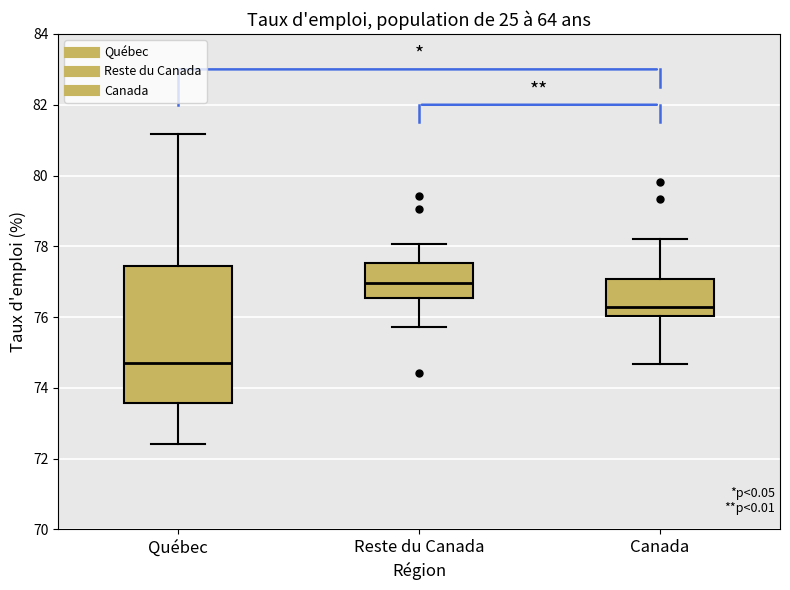

Comparing the boxes themselves (not the whiskers), which one is the tallest?

Québec